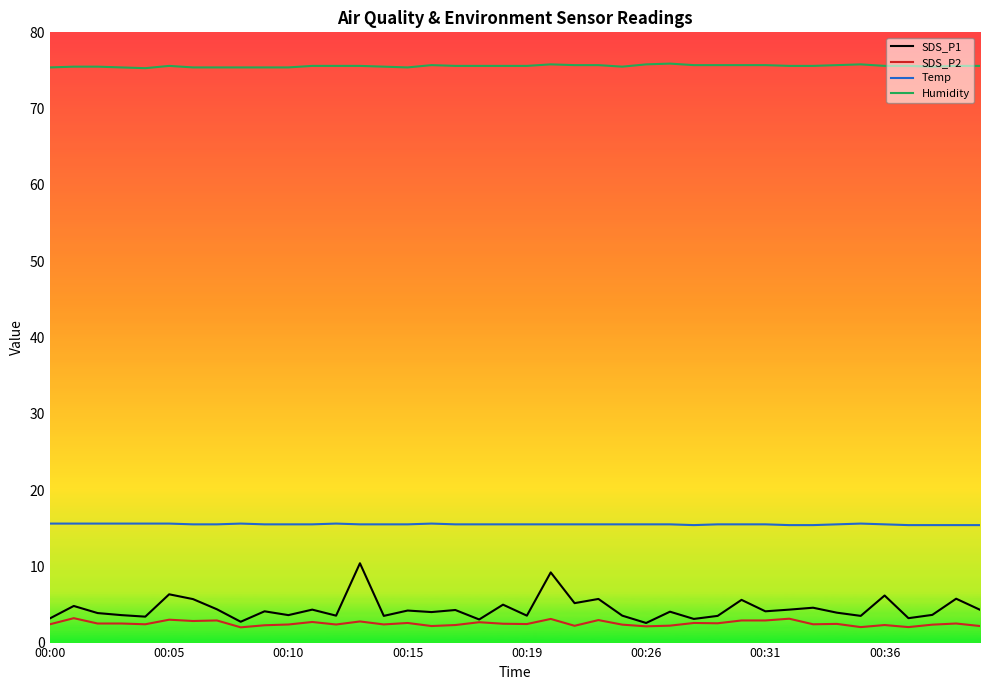

How many lines are shown in the chart?

4